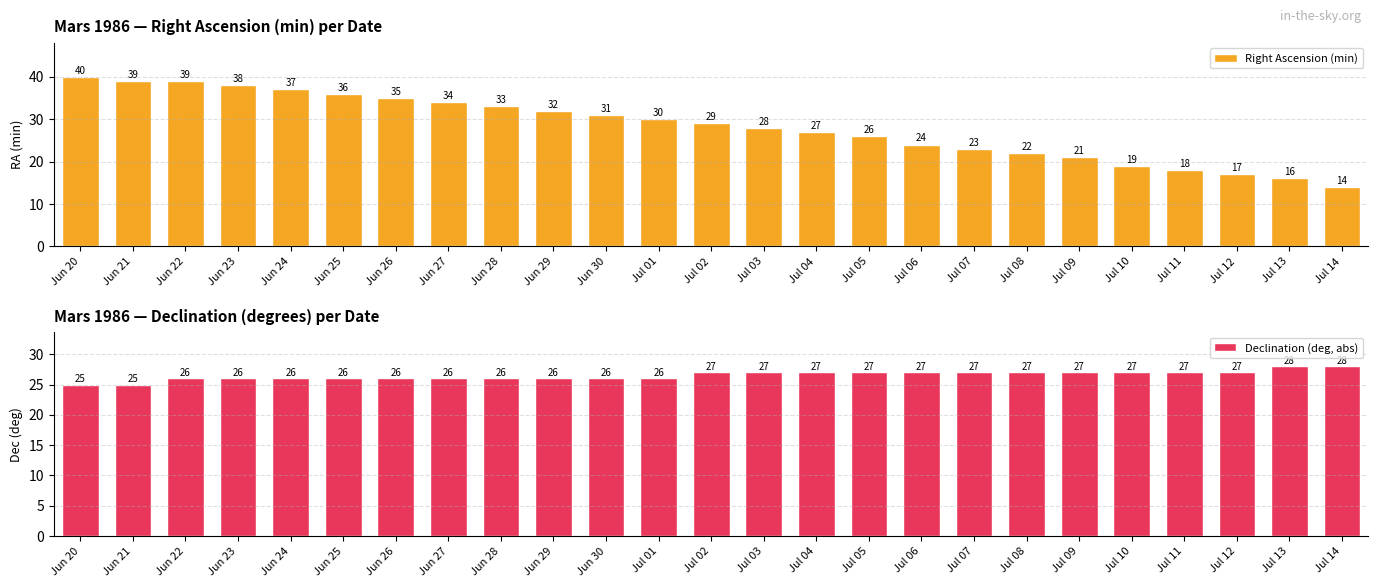

Which series has the widest spread of values?

Right Ascension (min)